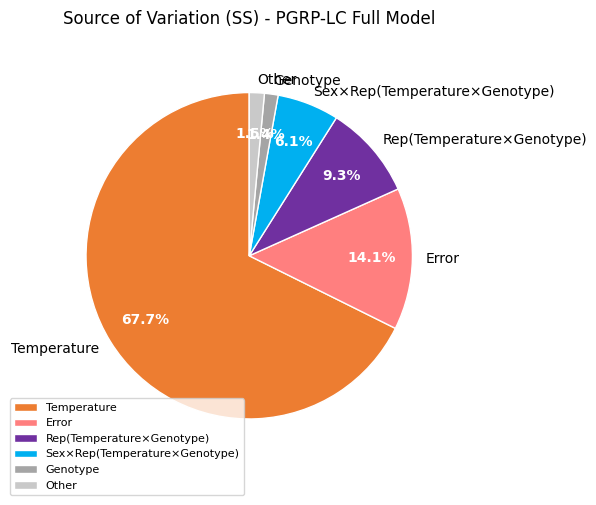

Which has a higher value, Rep(Temperature×Genotype) or Other?

Rep(Temperature×Genotype)